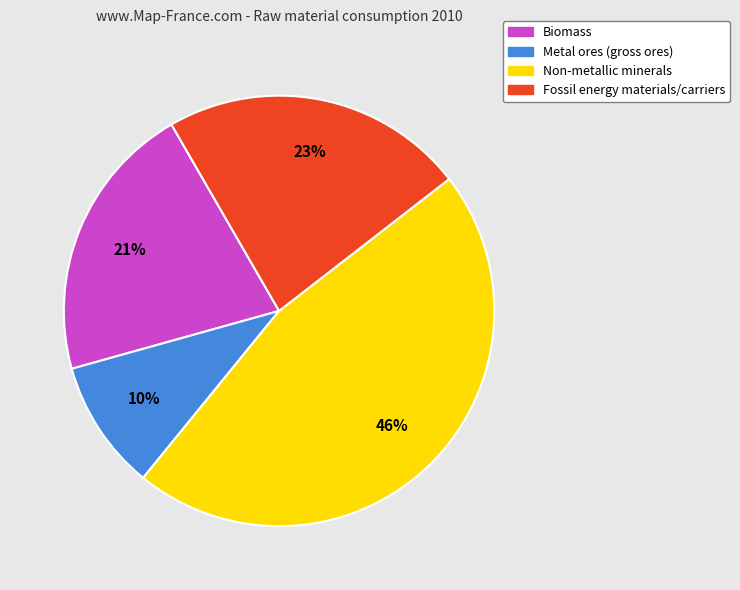

The Non-metallic minerals slice represents 54% of the pie. True or false?

False